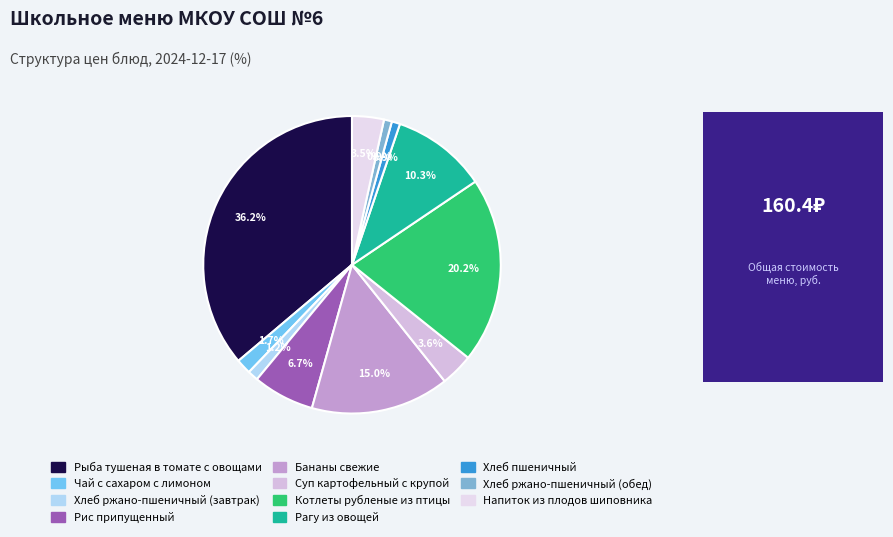

True or false: Рыба тушеная в томате с овощами accounts for 27% of the total.

False